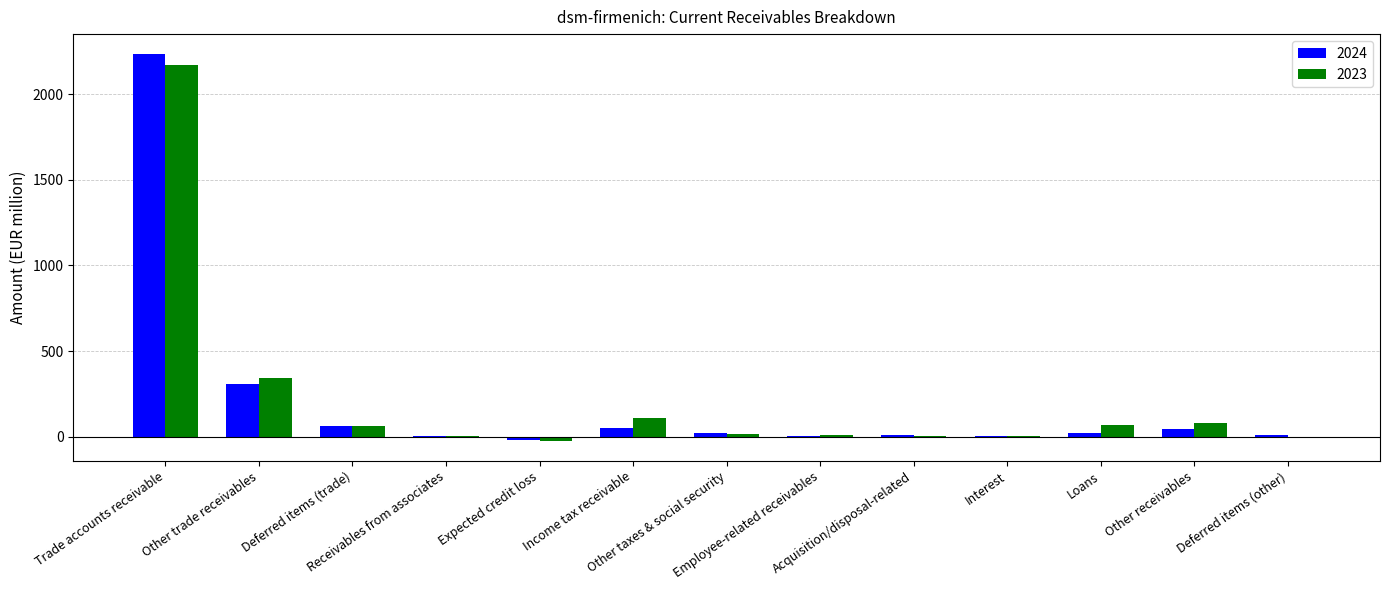

Count the number of data series in this chart.

2